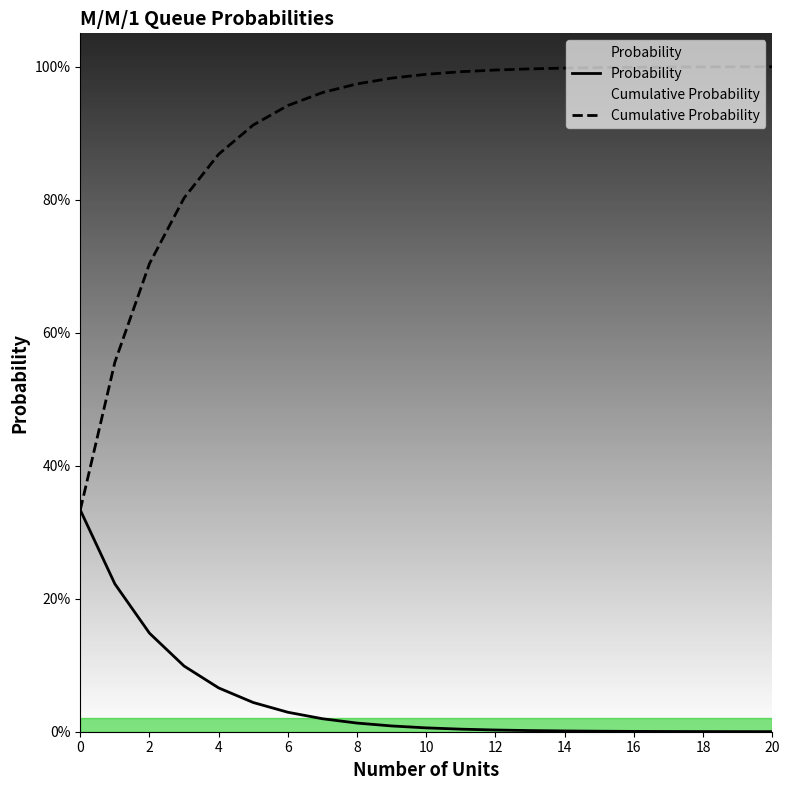

True or false: Cumulative Probability has more than 2 points higher than both neighbors.

False